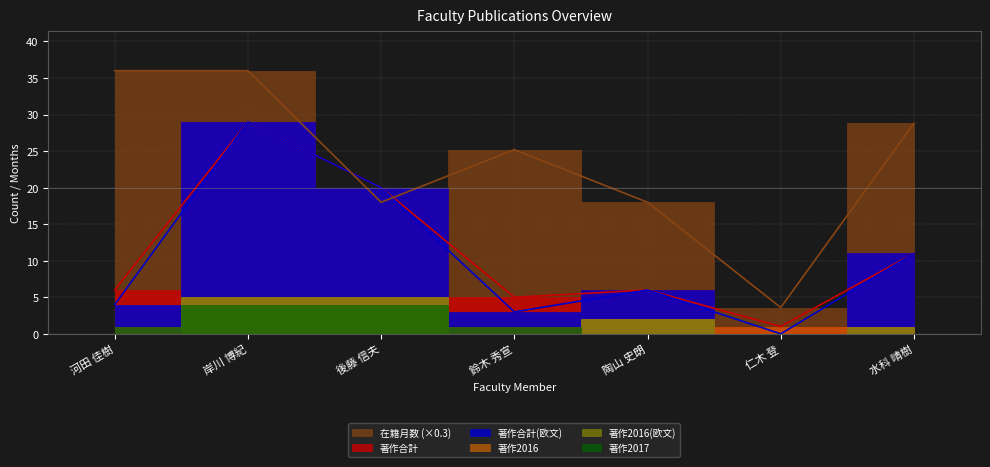

Which series changed the most between 後藤 信夫 and 水科 晴樹?

在籍月数